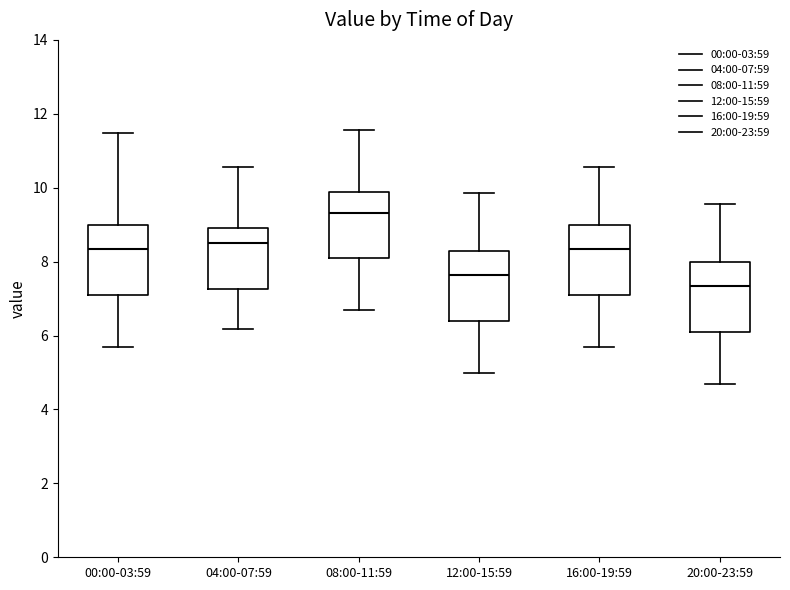

Which box has the highest median line?

08:00-11:59